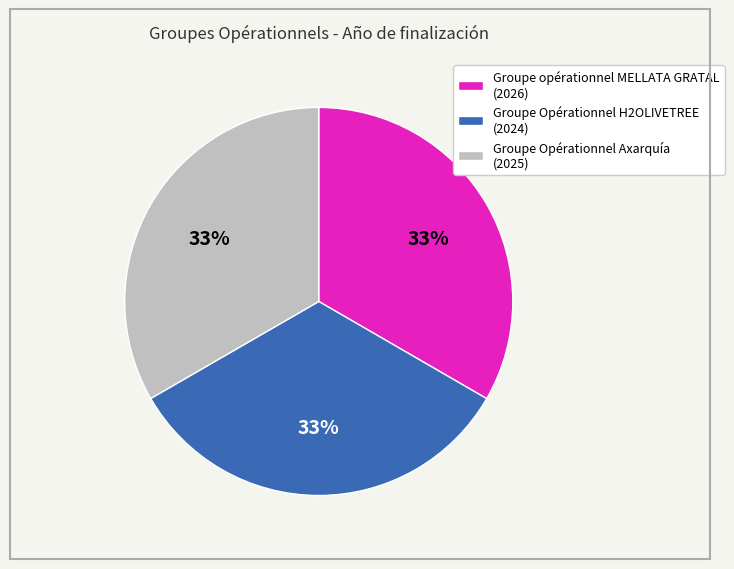

The Groupe Opérationnel Axarquía slice represents 26% of the pie. True or false?

False